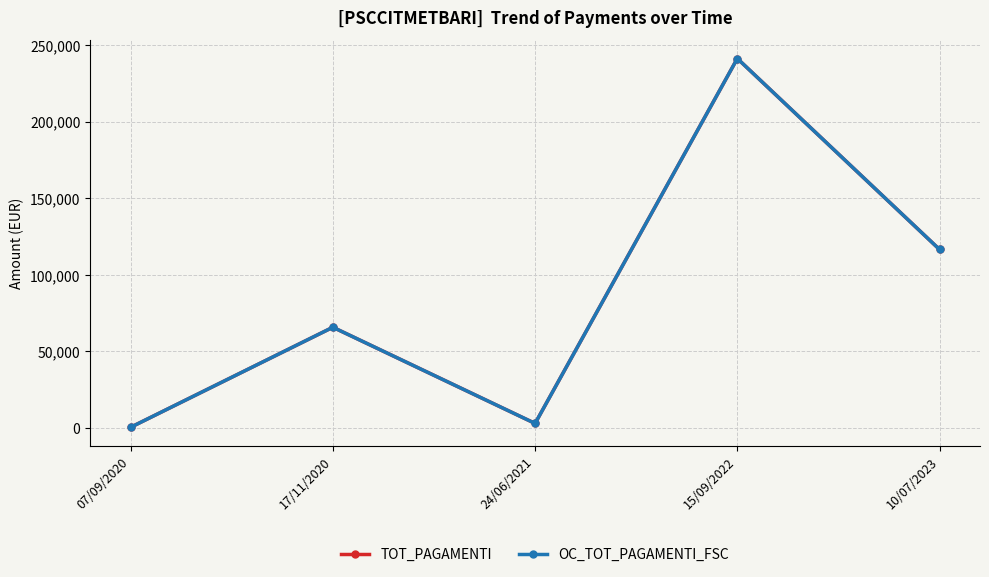

True or false: TOT_PAGAMENTI has a value of 259.8 at 07/09/2020.

False